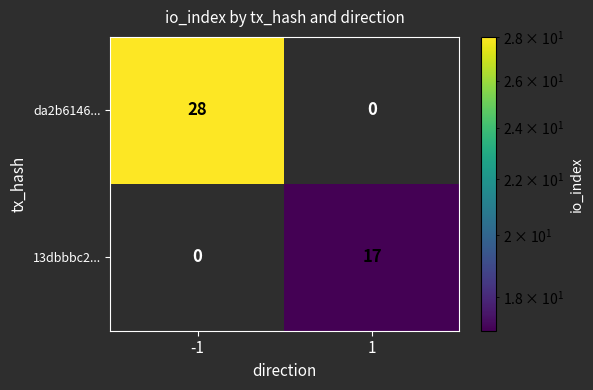

Count the number of categories in the chart.

2